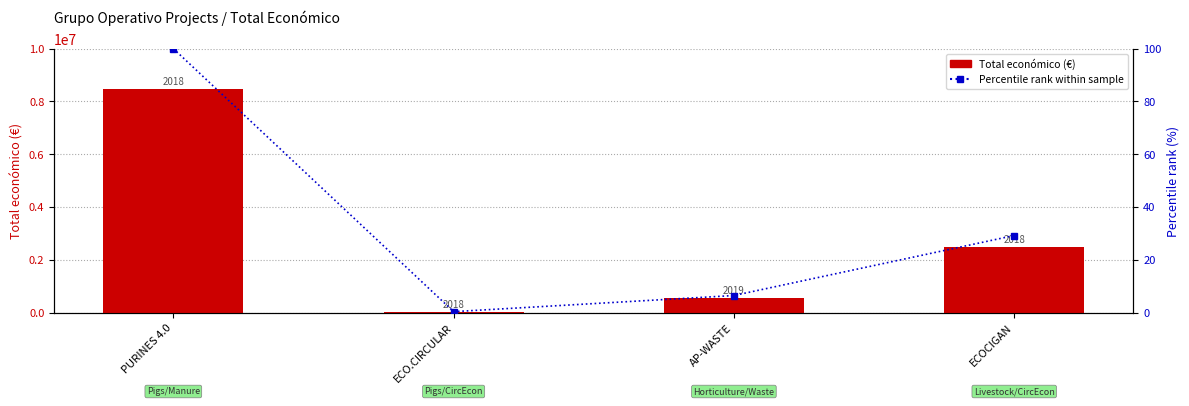

What are all the series names shown in the legend?

Total económico, Percentile rank within sample